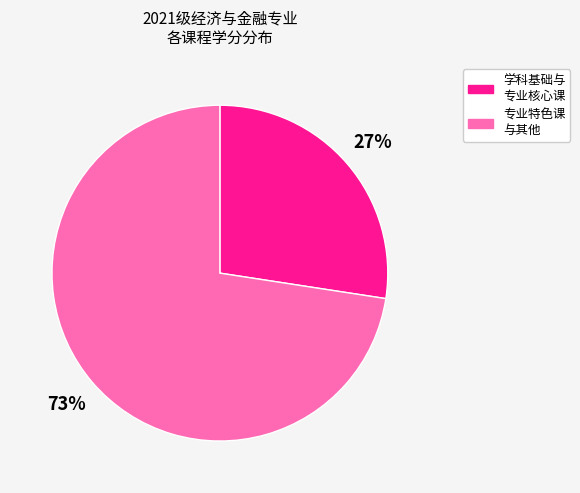

Does any single category account for the majority?

Yes